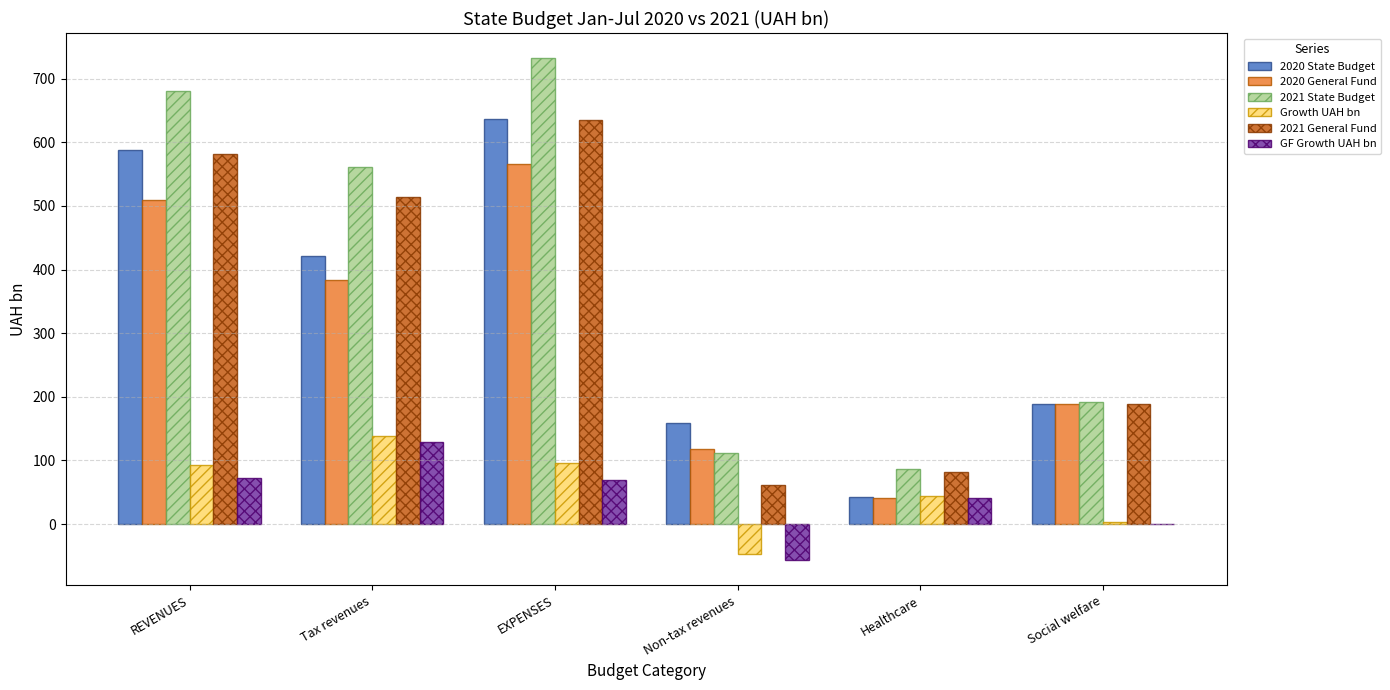

Is it true that GF Growth UAH bn equals 41.2 at EXPENSES?

False